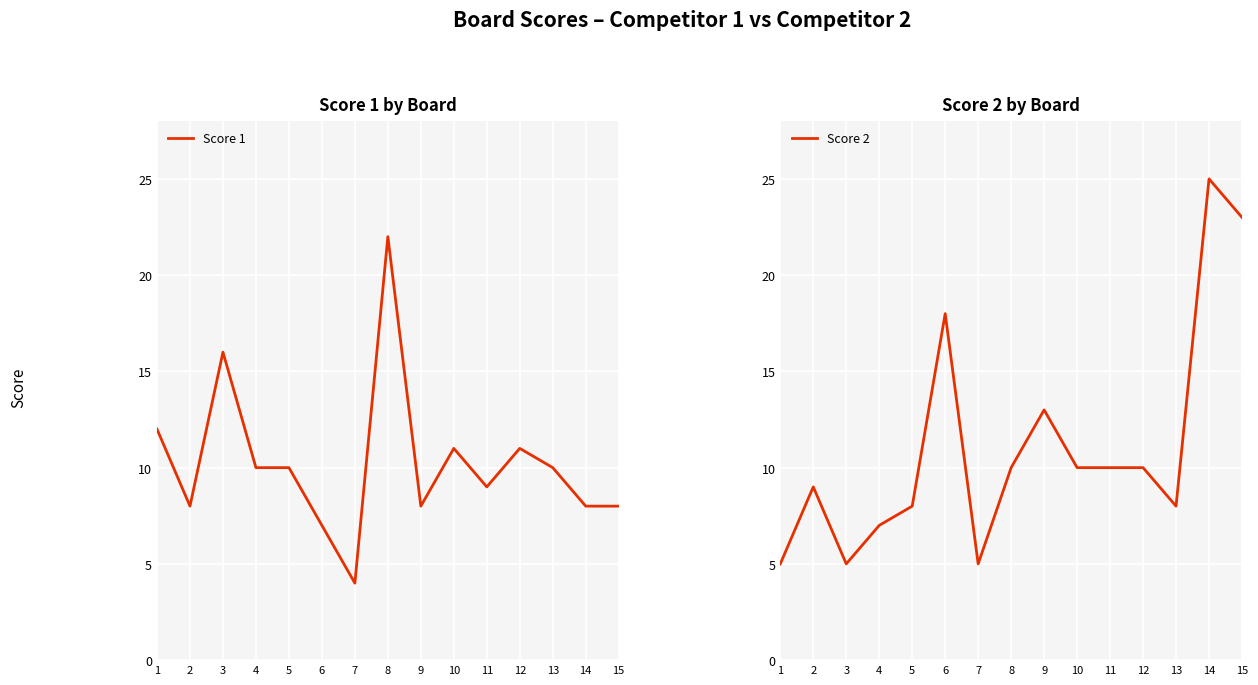

Rank the series at 15 from lowest to highest value.

Score 1, Score 2